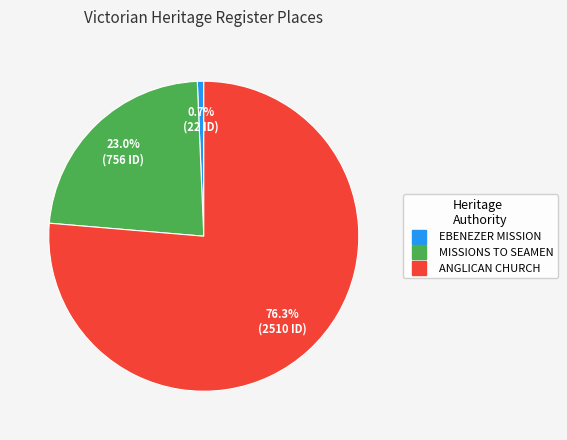

Between EBENEZER MISSION and MISSIONS TO SEAMEN, which is larger?

MISSIONS TO SEAMEN